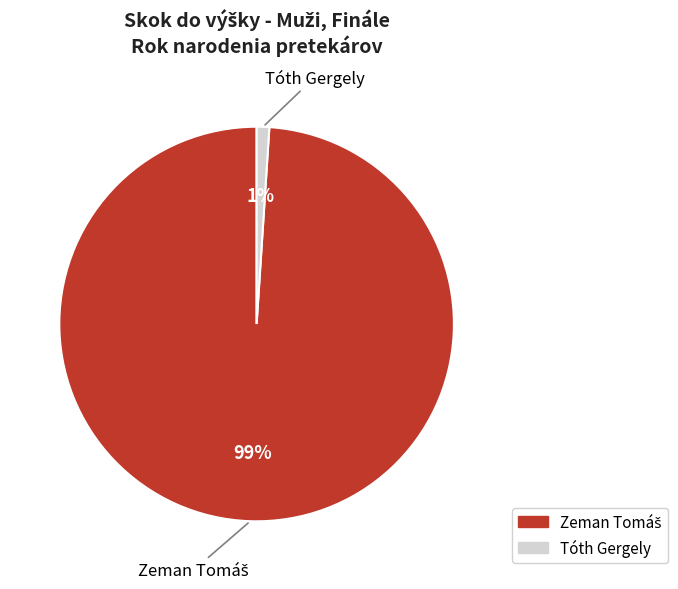

To the nearest percent, what portion does Tóth Gergely represent?

1%